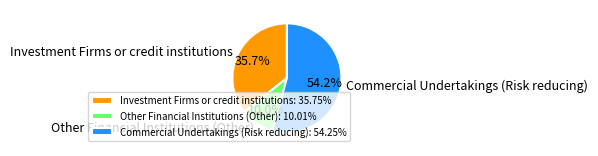

Does any single category account for the majority?

Yes